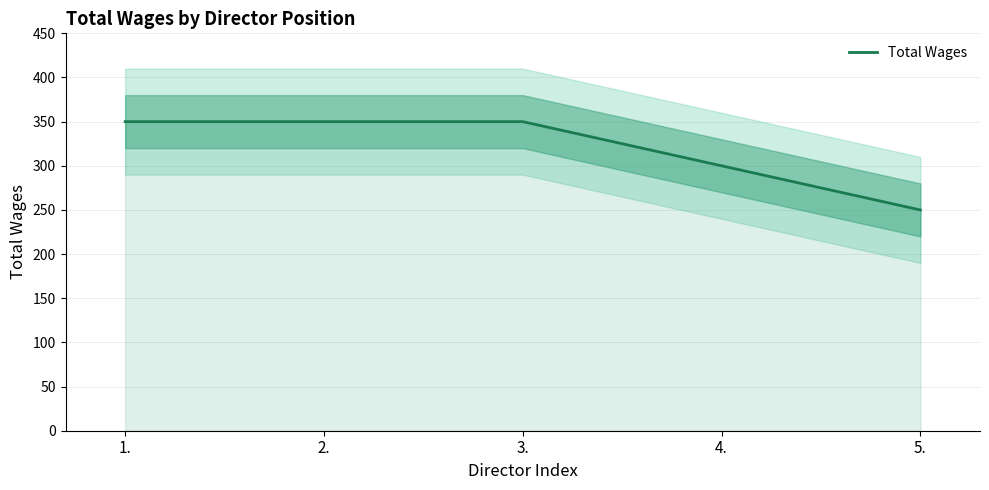

Between 3. and 5., which is larger?

3.